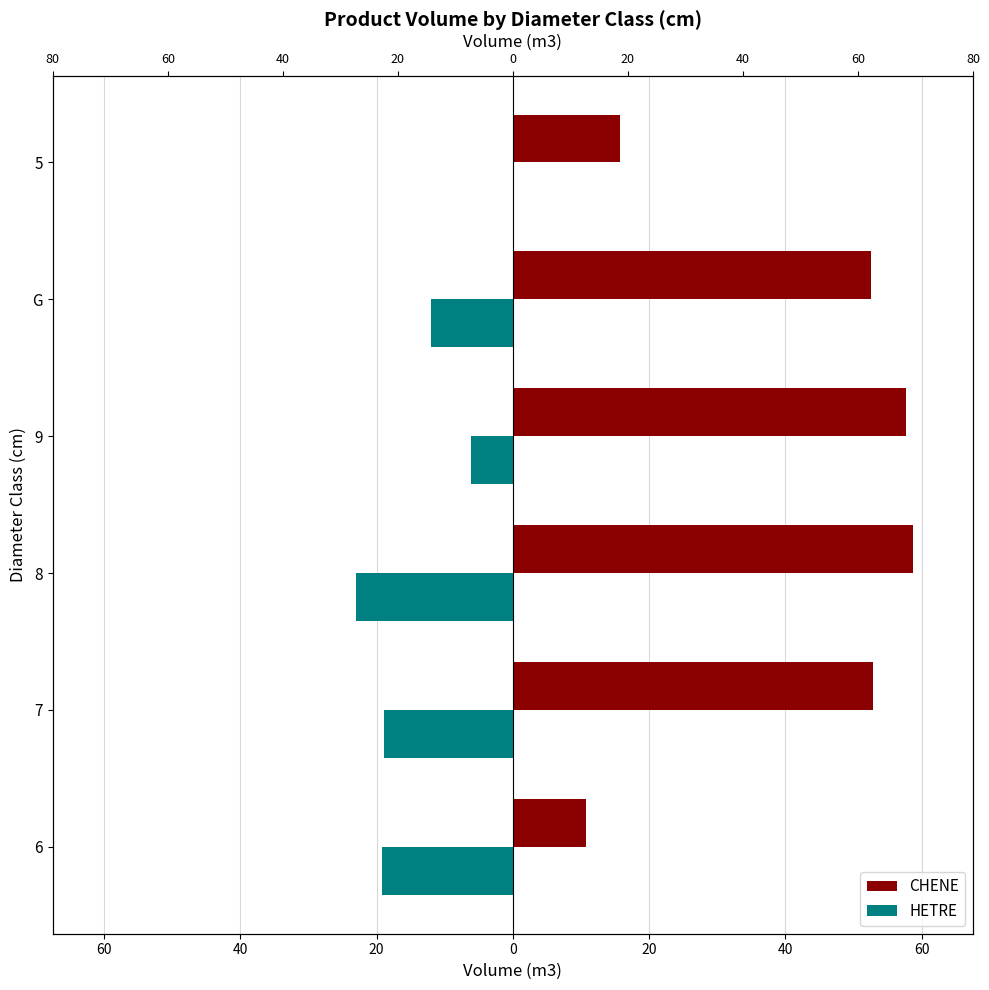

How many data points in CHENE are above 52?

4